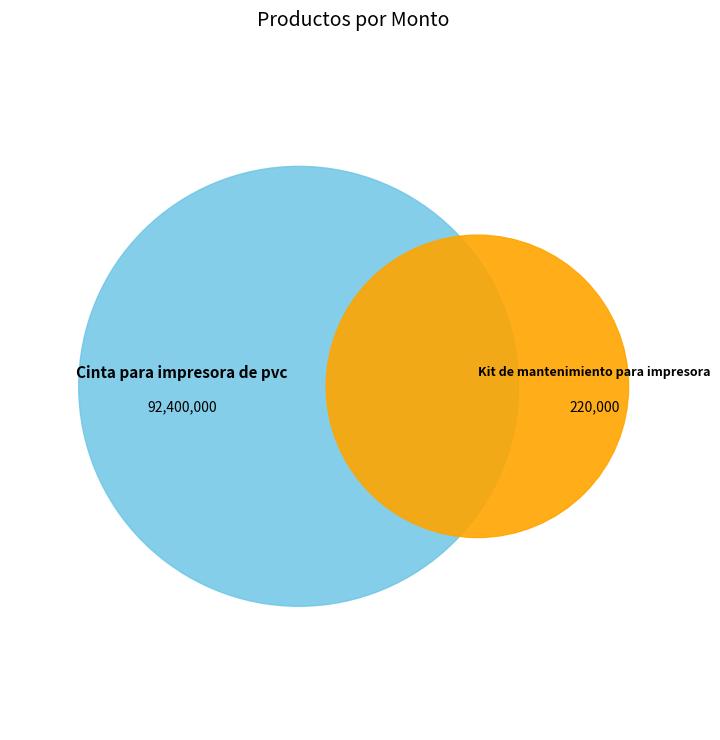

How many segments does this pie chart have?

2